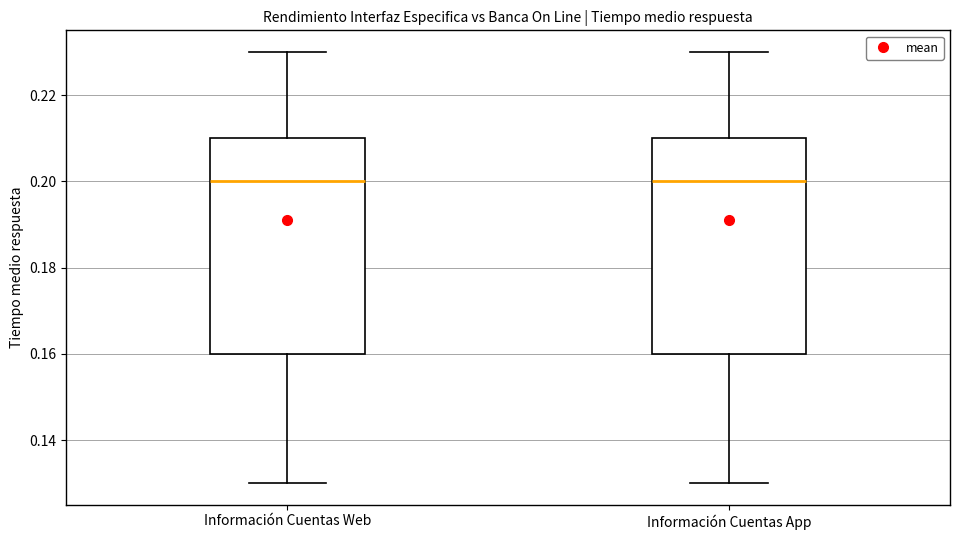

Reading left to right, read every box against the y-axis: the position of its median line, the range the box covers, and the ends of its whiskers. The values are not printed on the chart, so give them approximately, as read against the axis.

Información Cuentas Web: median 0.20, box 0.16 to 0.21, whiskers 0.13 to 0.23
Información Cuentas App: median 0.20, box 0.16 to 0.21, whiskers 0.13 to 0.23